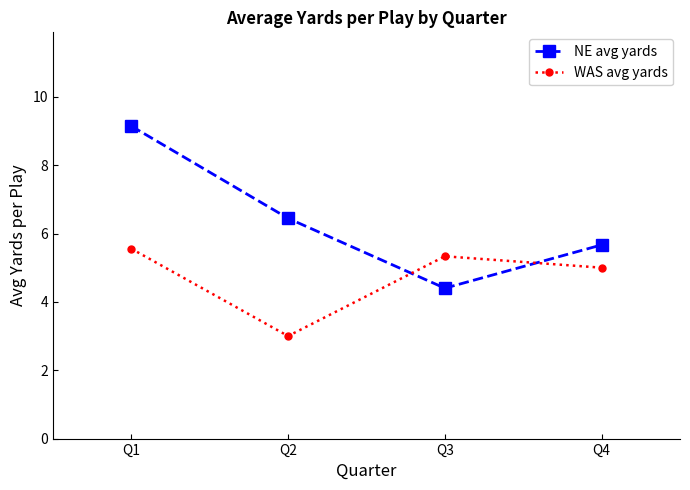

What is the total value across all series at Q4?

10.7